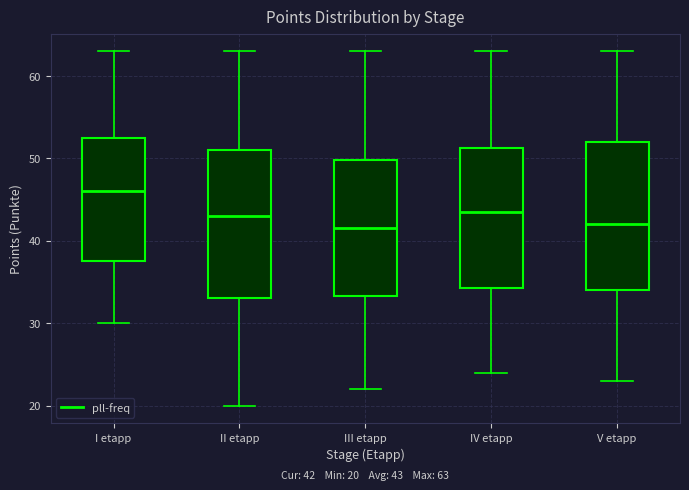

Which box's median line is the highest?

I etapp